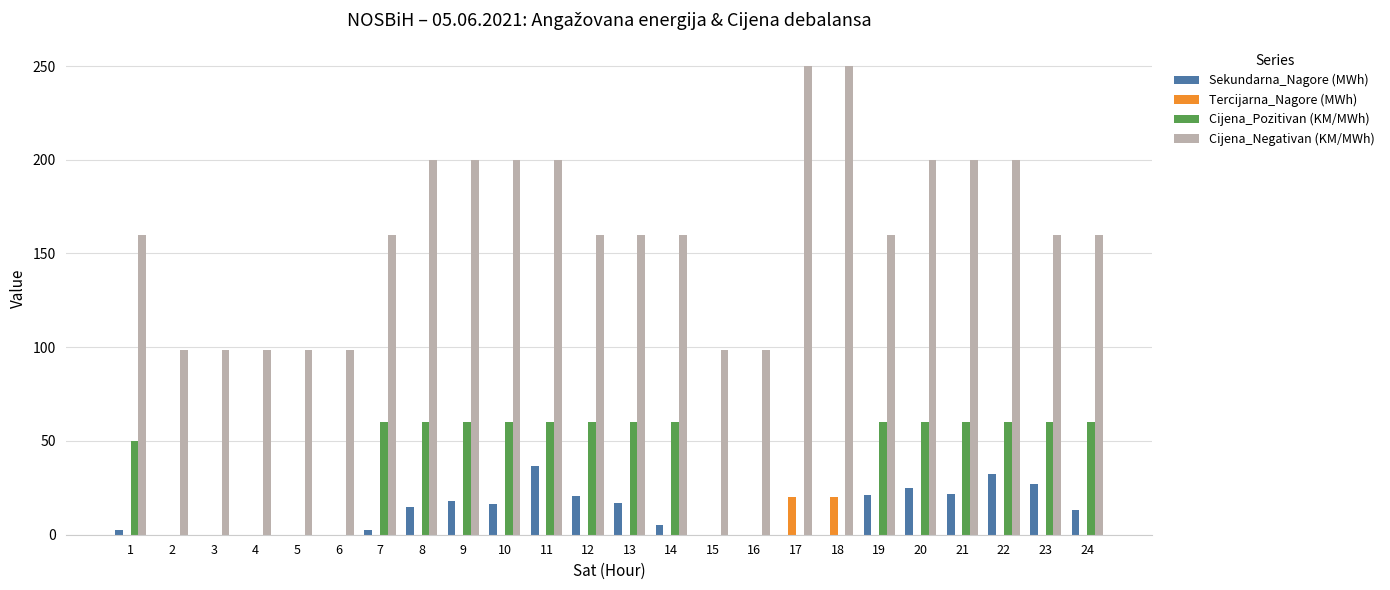

What is the sum of all Sekundarna_Nagore (MWh) values?

274.5